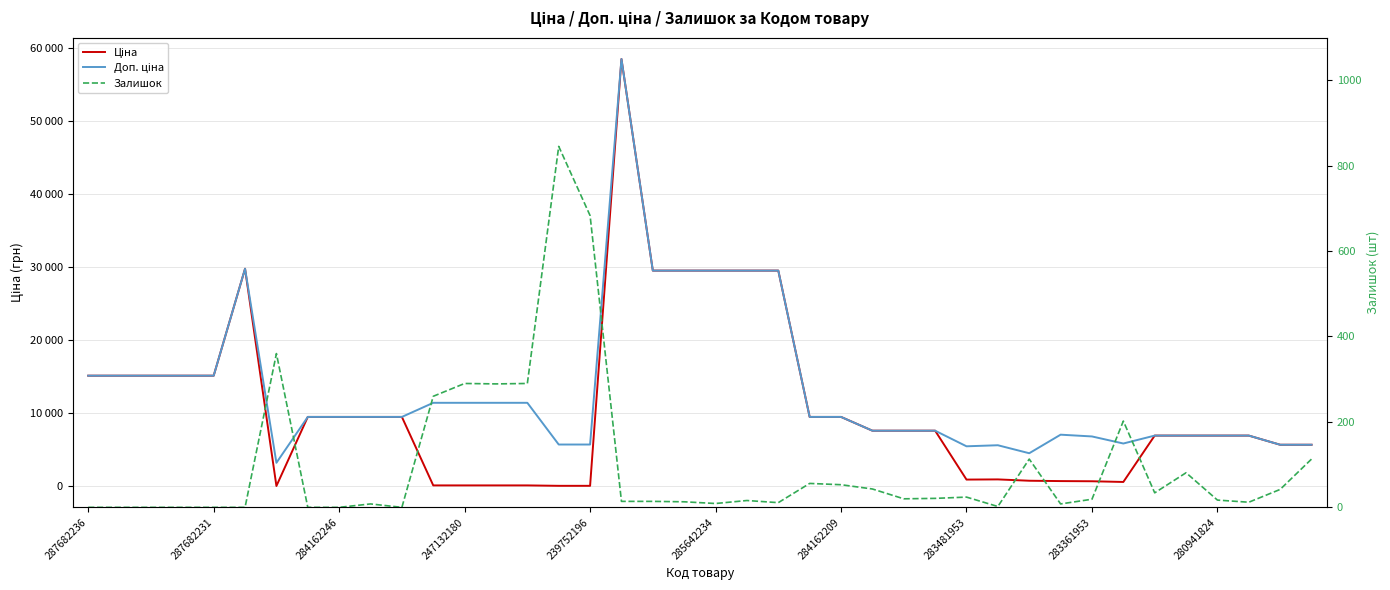

Is the value of Доп. ціна at 25 greater than the value of Залишок at 29?

Yes